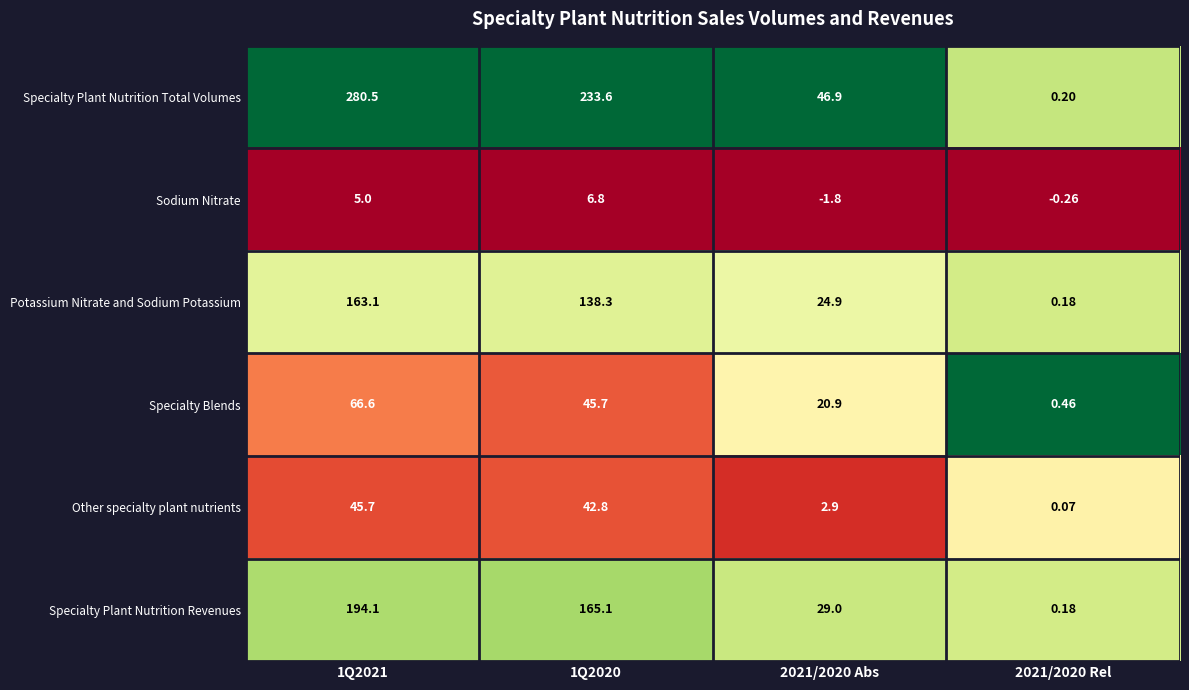

What is the greatest value displayed?

280.5